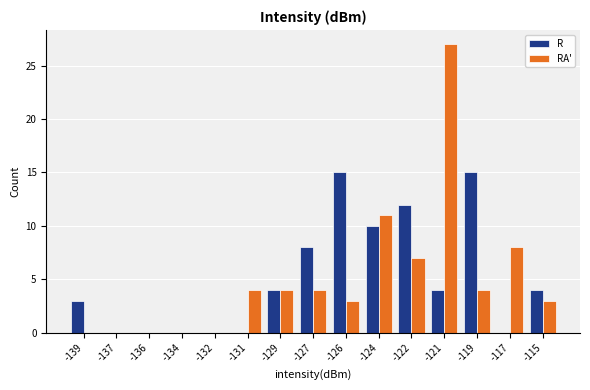

Reading left to right, what are all the values shown in this chart?

R: -139=3	-137=0	-136=0	-134=0	-132=0	-131=0	-129=4	-127=8	-126=15	-124=10	-122=12	-121=4	-119=15	-117=0	-115=4
RA': -139=0	-137=0	-136=0	-134=0	-132=0	-131=4	-129=4	-127=4	-126=3	-124=11	-122=7	-121=27	-119=4	-117=8	-115=3